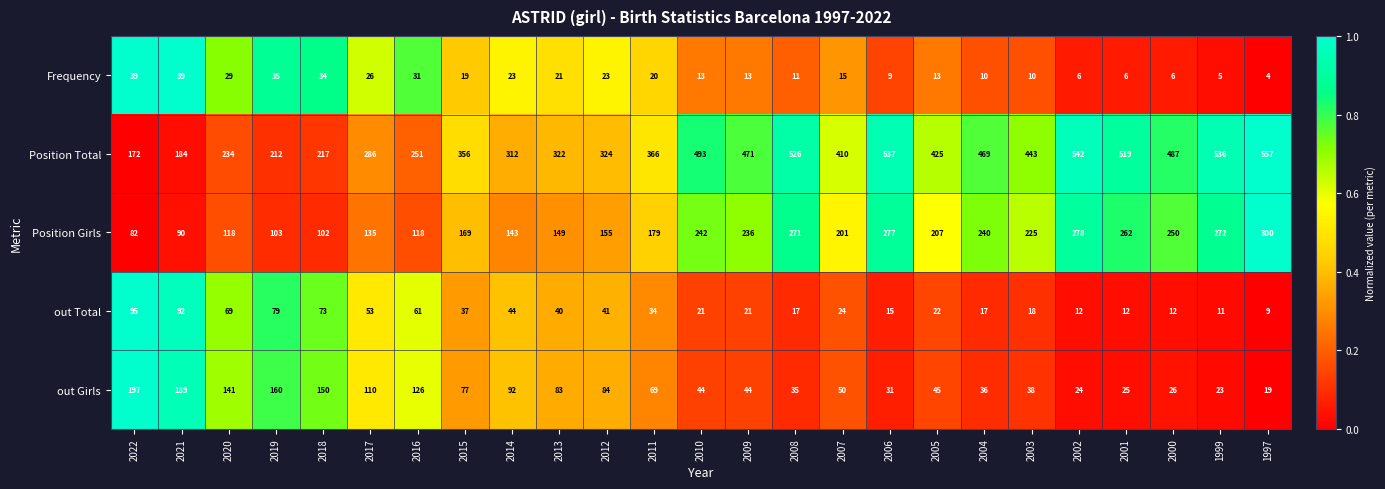

At which label does Position Girls reach its peak?

1997